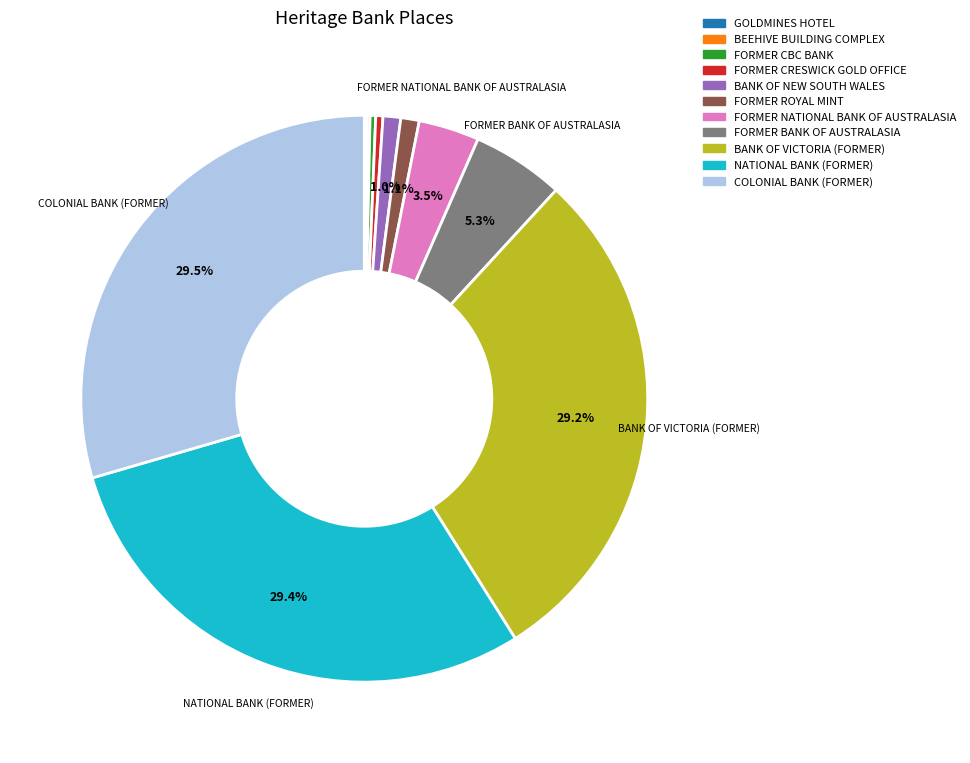

To the nearest percent, what is the combined percentage of FORMER ROYAL MINT and FORMER CRESWICK GOLD OFFICE?

1%